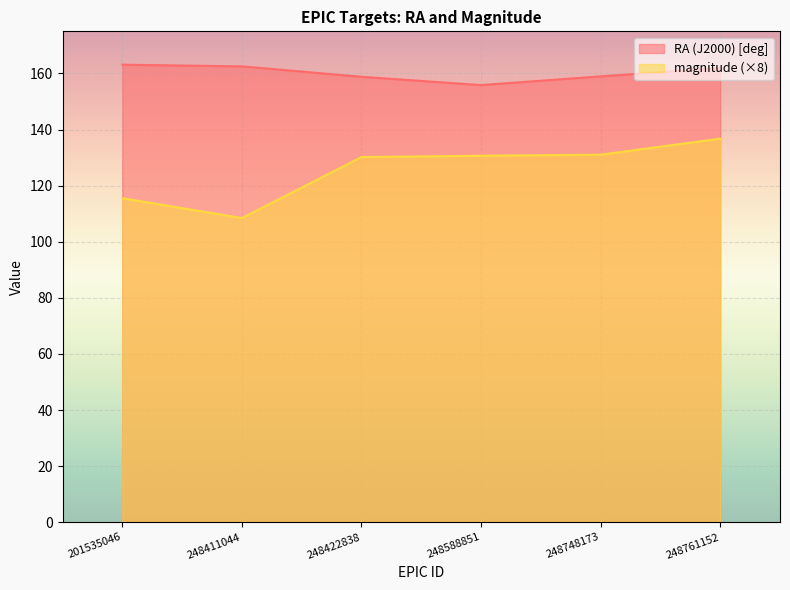

What is the difference between the RA (J2000) [deg] values at 248761152 and 201535046?

1.2